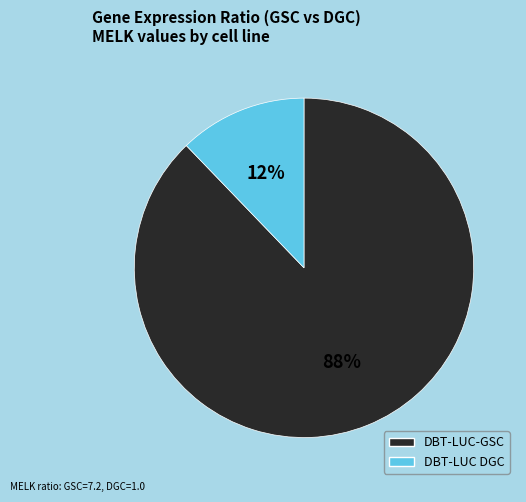

The DBT-LUC DGC slice represents 12% of the pie. True or false?

True